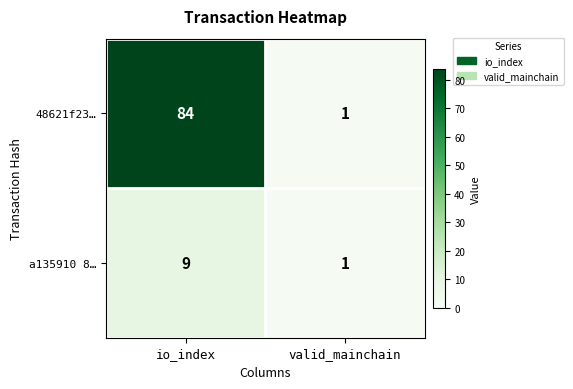

Reading left to right, transcribe all the data shown in this chart.

48621f23…: io_index=84	valid_mainchain=1
a135910 8…: io_index=9	valid_mainchain=1